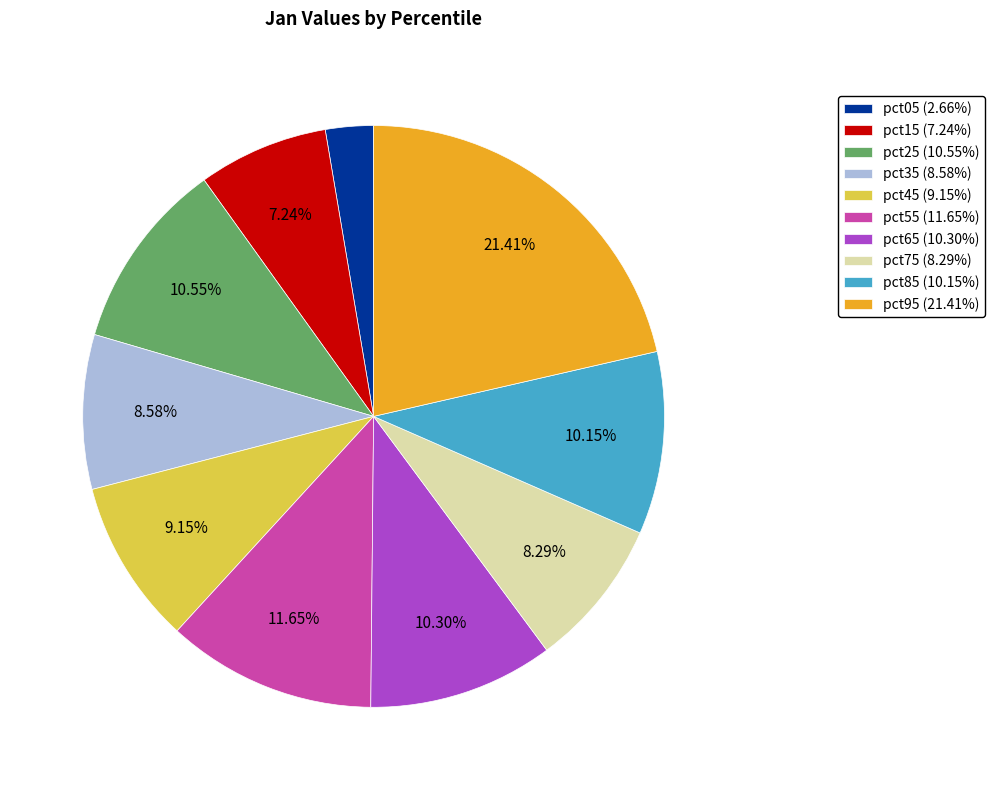

To the nearest percent, what is the difference between the pct25 and pct35 slice percentages?

2%